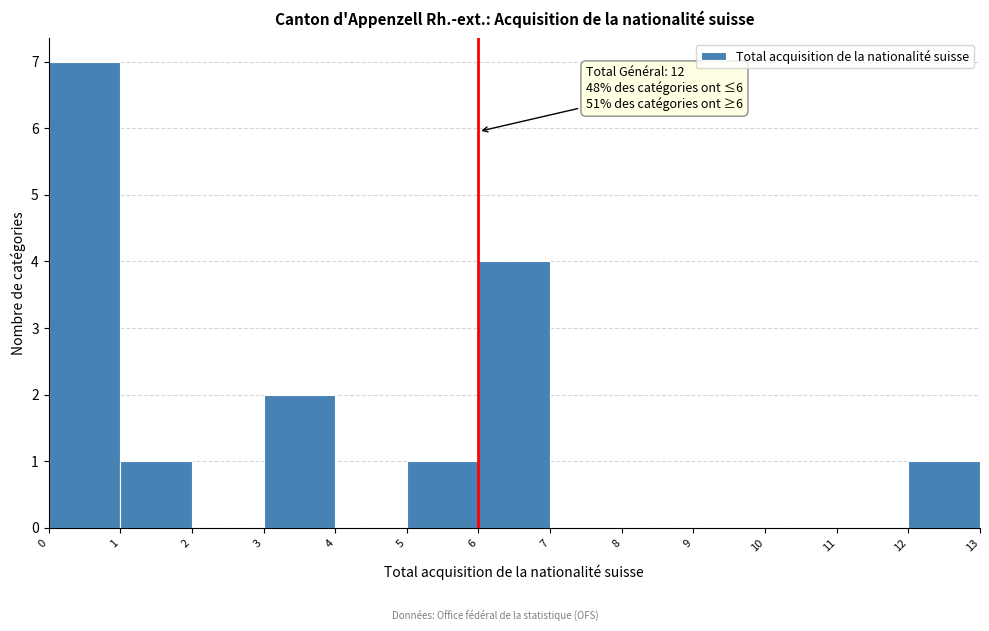

Which range on the x-axis has the tallest bar?

0 to 1